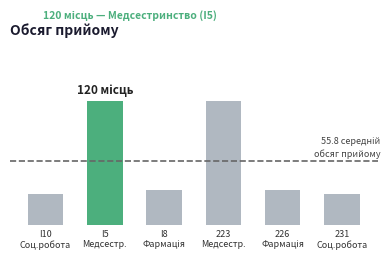

What is the difference between the maximum and minimum values?

90